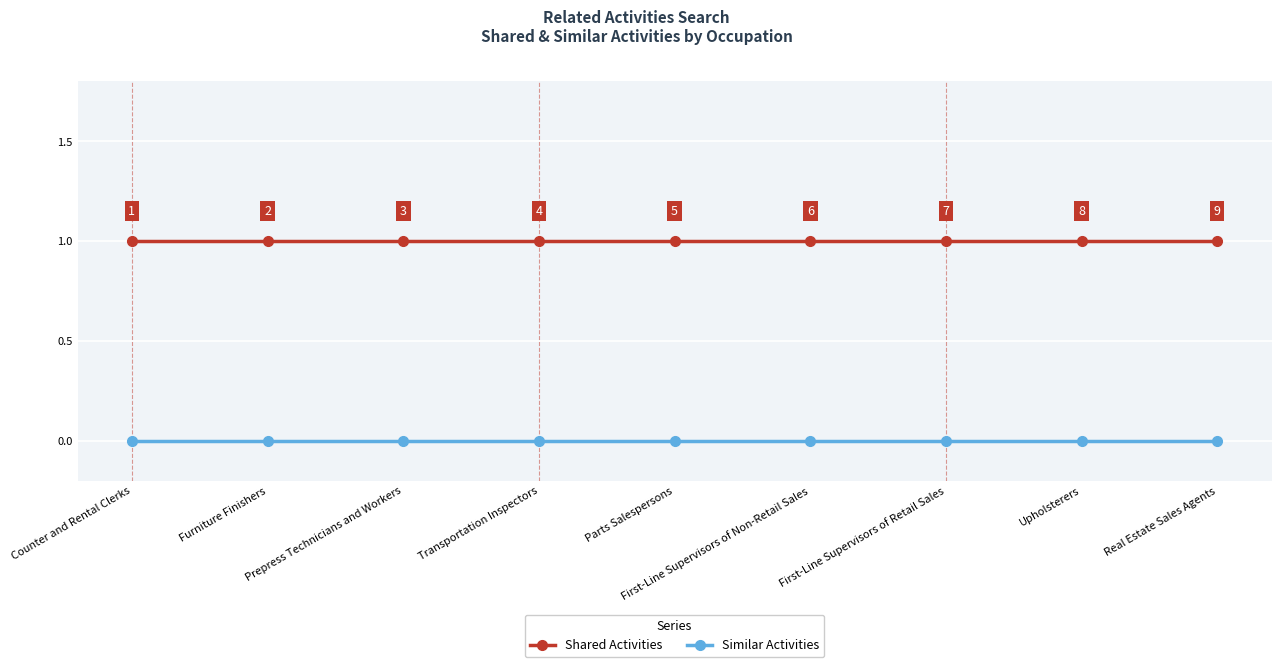

What is the average value of the Shared Activities series?

1